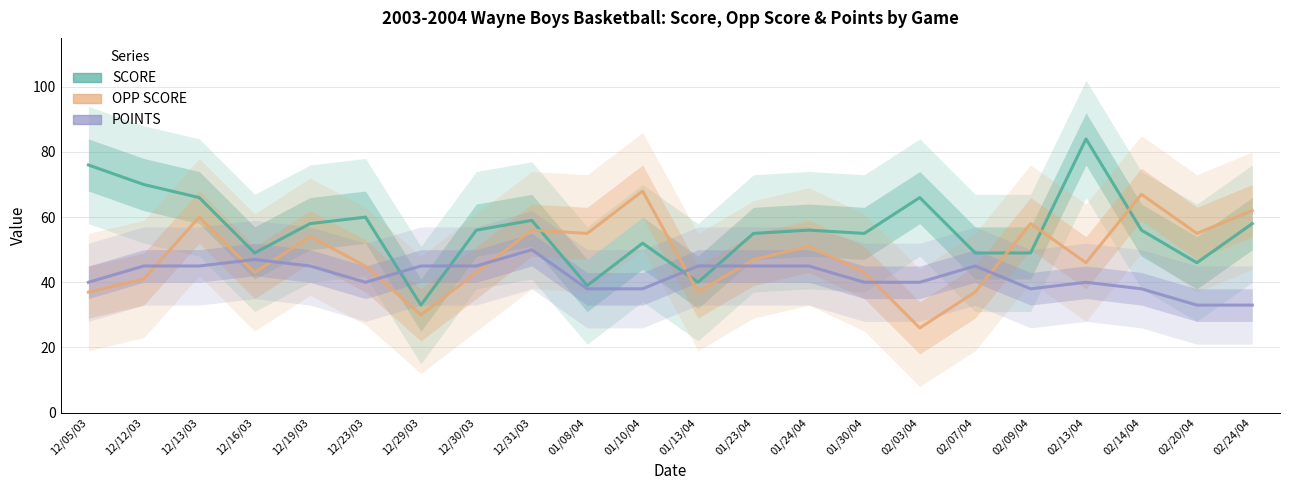

What is the value of the SCORE point at the 13th from the left?

55